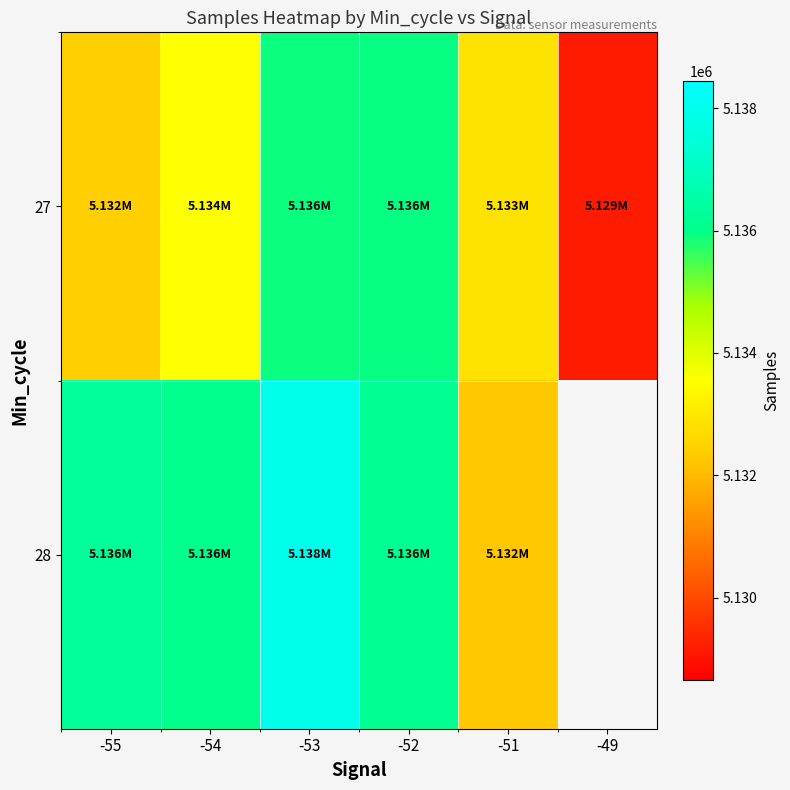

Where does the 27 series first go above 5133581?

-54